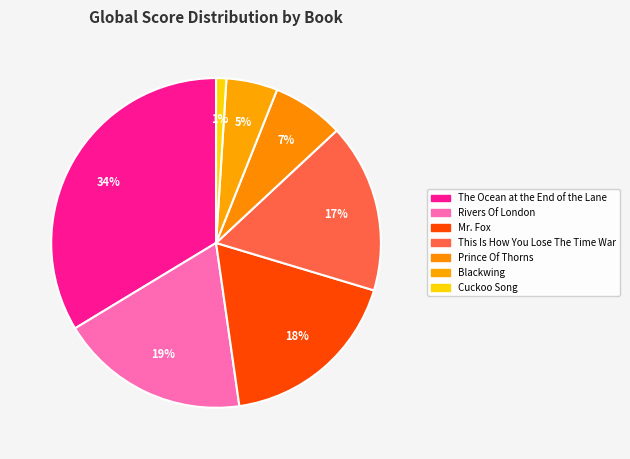

Which has a higher value, Rivers Of London or The Ocean at the End of the Lane?

The Ocean at the End of the Lane